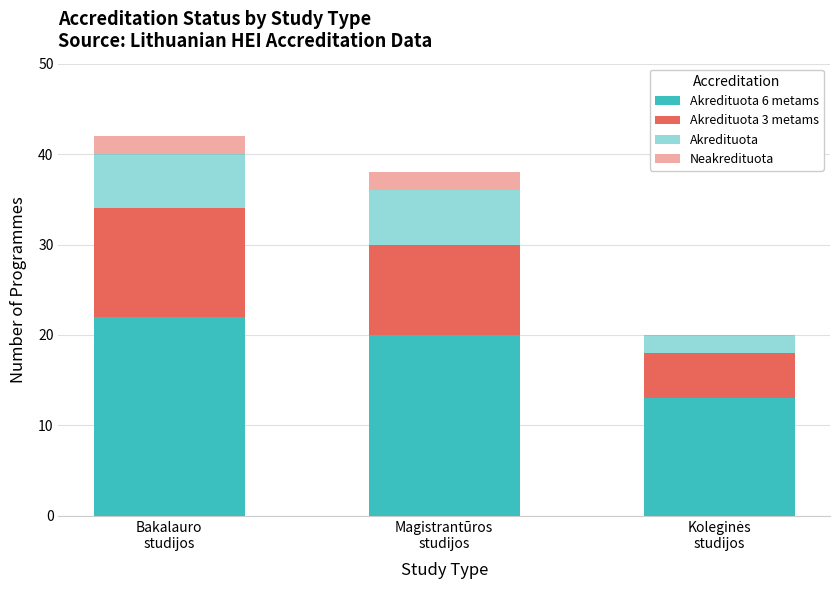

Are the bars horizontal?

No